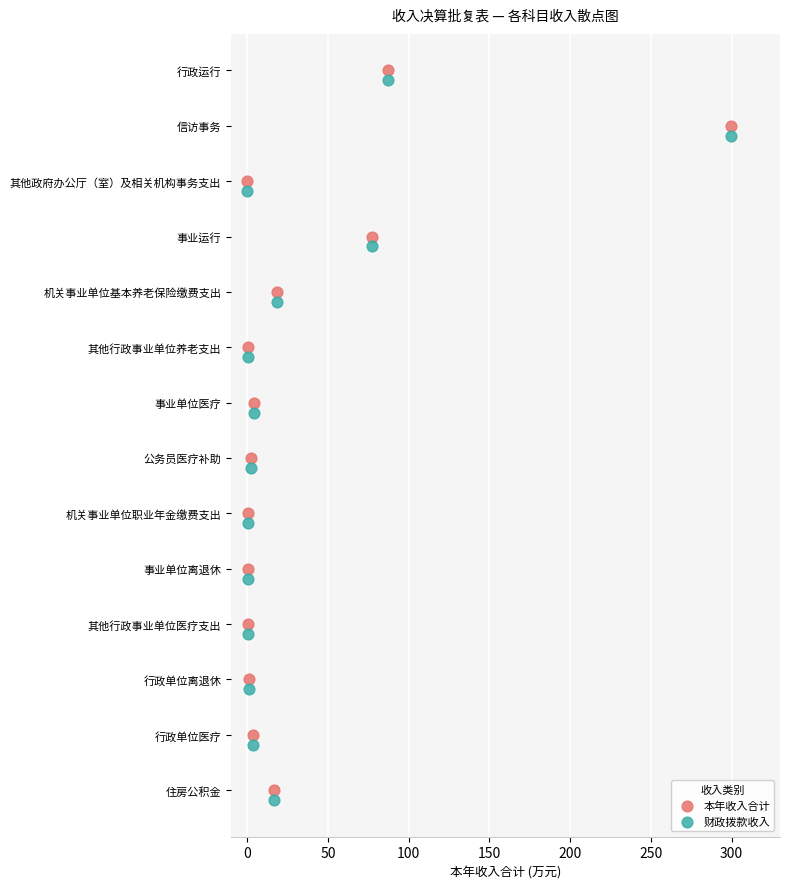

What are all the series names shown in the legend?

本年收入合计, 财政拨款收入